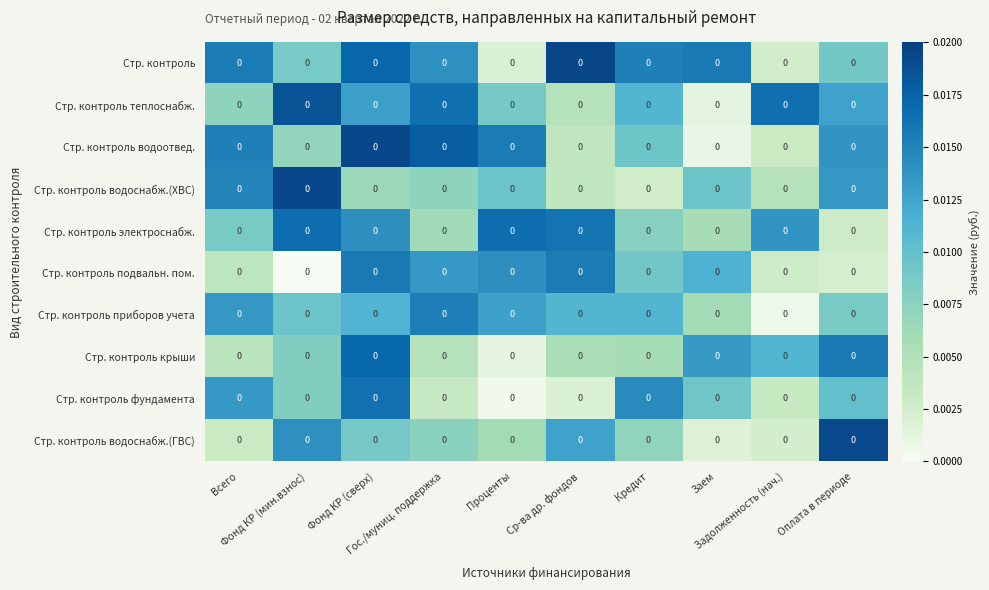

Reading left to right, transcribe all the data shown in this chart.

Стр. контроль: Всего=0.0	Фонд КР (мин.взнос)=0.0	Фонд КР (сверх)=0.0	Гос./муниц. поддержка=0.0	Проценты=0.0	Ср-ва др. фондов=0.0	Кредит=0.0	Заем=0.0	Задолженность (нач.)=0.0	Оплата в периоде=0.0
Стр. контроль теплоснабж.: Всего=0.0	Фонд КР (мин.взнос)=0.0	Фонд КР (сверх)=0.0	Гос./муниц. поддержка=0.0	Проценты=0.0	Ср-ва др. фондов=0.0	Кредит=0.0	Заем=0.0	Задолженность (нач.)=0.0	Оплата в периоде=0.0
Стр. контроль водоотвед.: Всего=0.0	Фонд КР (мин.взнос)=0.0	Фонд КР (сверх)=0.0	Гос./муниц. поддержка=0.0	Проценты=0.0	Ср-ва др. фондов=0.0	Кредит=0.0	Заем=0.0	Задолженность (нач.)=0.0	Оплата в периоде=0.0
Стр. контроль водоснабж.(ХВС): Всего=0.0	Фонд КР (мин.взнос)=0.0	Фонд КР (сверх)=0.0	Гос./муниц. поддержка=0.0	Проценты=0.0	Ср-ва др. фондов=0.0	Кредит=0.0	Заем=0.0	Задолженность (нач.)=0.0	Оплата в периоде=0.0
Стр. контроль электроснабж.: Всего=0.0	Фонд КР (мин.взнос)=0.0	Фонд КР (сверх)=0.0	Гос./муниц. поддержка=0.0	Проценты=0.0	Ср-ва др. фондов=0.0	Кредит=0.0	Заем=0.0	Задолженность (нач.)=0.0	Оплата в периоде=0.0
Стр. контроль подвальн. пом.: Всего=0.0	Фонд КР (мин.взнос)=0.0	Фонд КР (сверх)=0.0	Гос./муниц. поддержка=0.0	Проценты=0.0	Ср-ва др. фондов=0.0	Кредит=0.0	Заем=0.0	Задолженность (нач.)=0.0	Оплата в периоде=0.0
Стр. контроль приборов учета: Всего=0.0	Фонд КР (мин.взнос)=0.0	Фонд КР (сверх)=0.0	Гос./муниц. поддержка=0.0	Проценты=0.0	Ср-ва др. фондов=0.0	Кредит=0.0	Заем=0.0	Задолженность (нач.)=0.0	Оплата в периоде=0.0
Стр. контроль крыши: Всего=0.0	Фонд КР (мин.взнос)=0.0	Фонд КР (сверх)=0.0	Гос./муниц. поддержка=0.0	Проценты=0.0	Ср-ва др. фондов=0.0	Кредит=0.0	Заем=0.0	Задолженность (нач.)=0.0	Оплата в периоде=0.0
Стр. контроль фундамента: Всего=0.0	Фонд КР (мин.взнос)=0.0	Фонд КР (сверх)=0.0	Гос./муниц. поддержка=0.0	Проценты=0.0	Ср-ва др. фондов=0.0	Кредит=0.0	Заем=0.0	Задолженность (нач.)=0.0	Оплата в периоде=0.0
Стр. контроль водоснабж.(ГВС): Всего=0.0	Фонд КР (мин.взнос)=0.0	Фонд КР (сверх)=0.0	Гос./муниц. поддержка=0.0	Проценты=0.0	Ср-ва др. фондов=0.0	Кредит=0.0	Заем=0.0	Задолженность (нач.)=0.0	Оплата в периоде=0.0